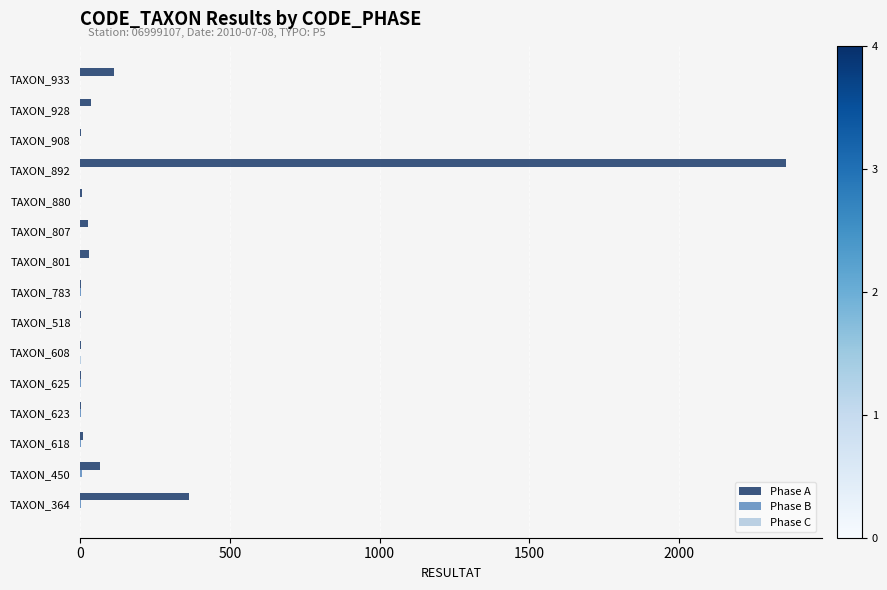

How many data points does each series have?

15